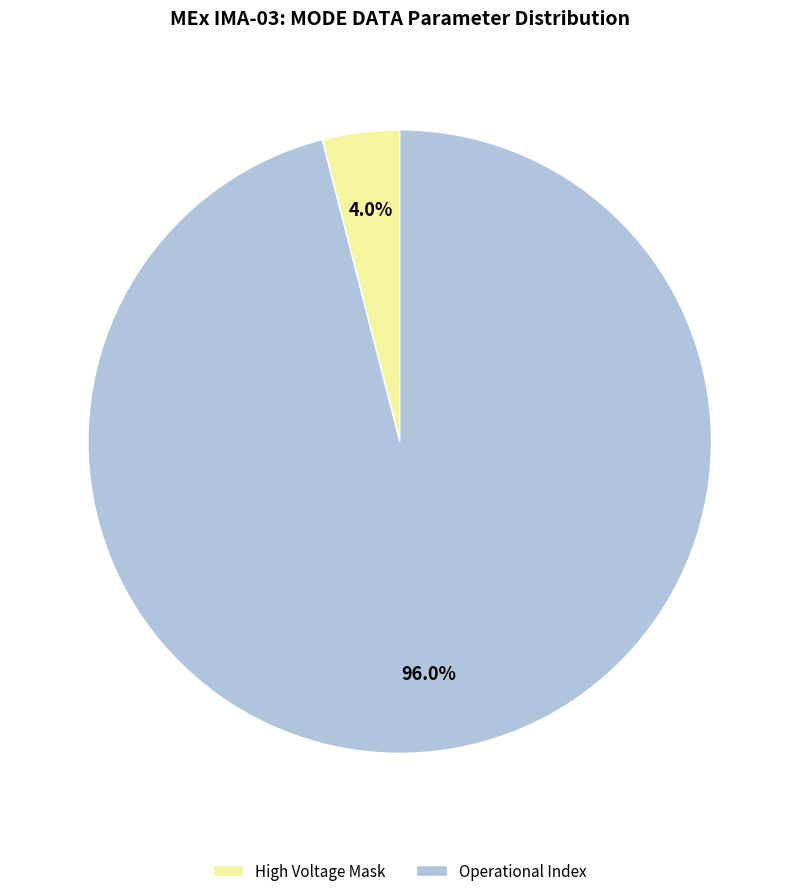

Is it true that Operational Index is 96% of the pie?

True